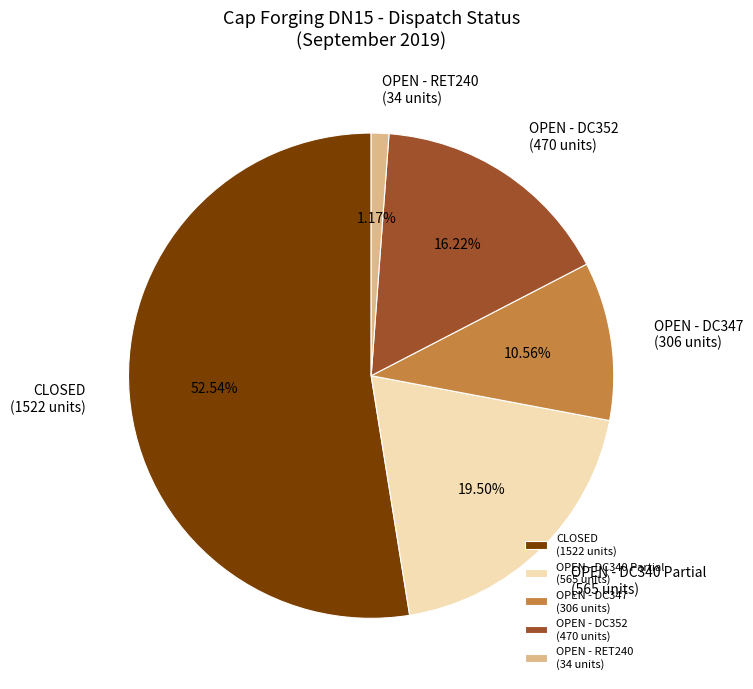

Which category has the biggest portion of the pie?

CLOSED (1522 units)